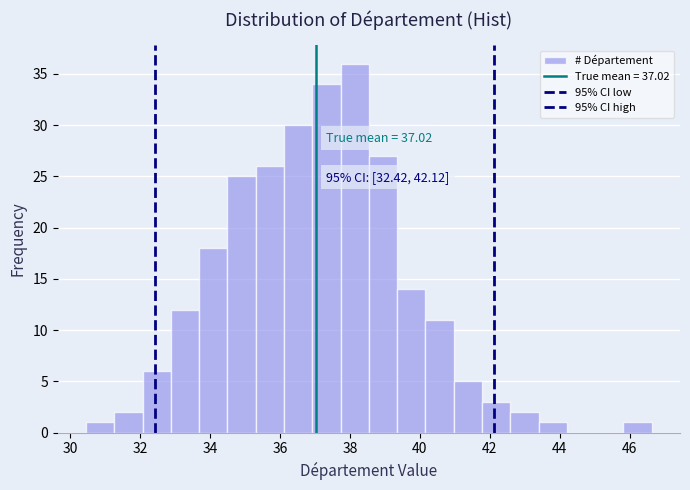

Which range on the x-axis has the tallest bar?

37.8 to 38.6